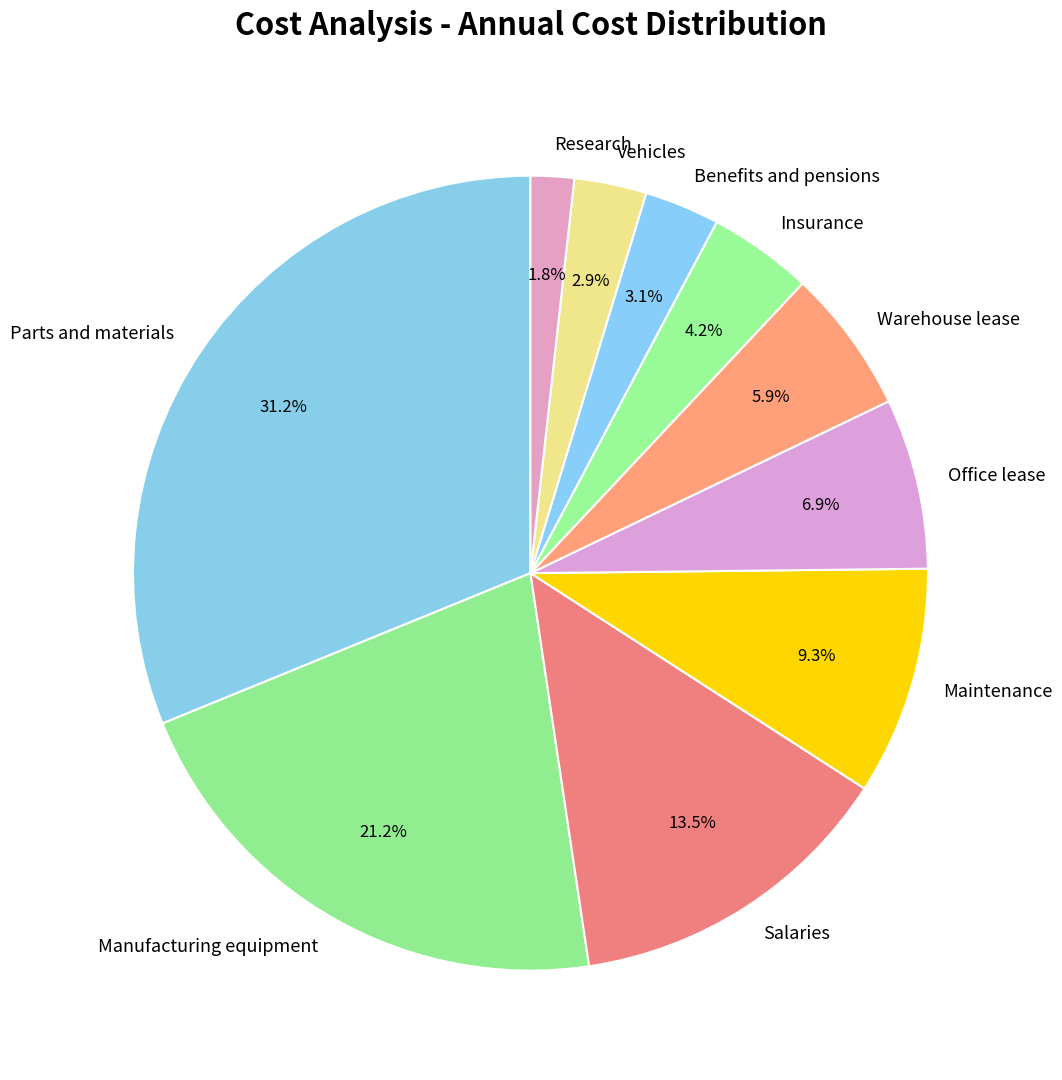

Between Manufacturing equipment and Maintenance, which is larger?

Manufacturing equipment